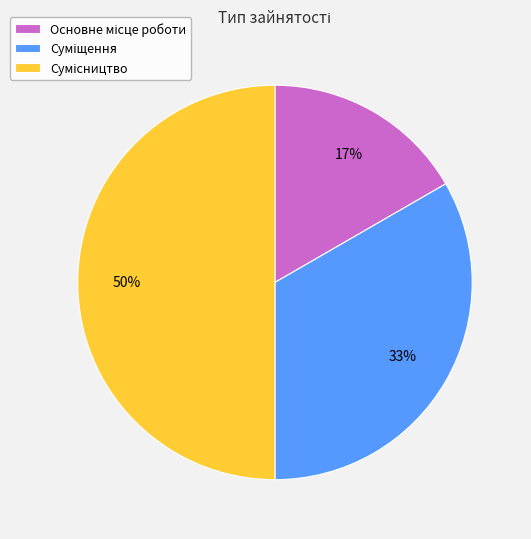

To the nearest percent, what is the difference between the largest and smallest slice percentages?

33%